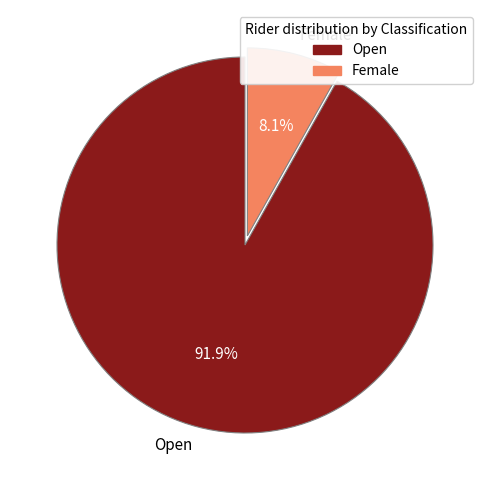

True or false: Female accounts for 21% of the total.

False